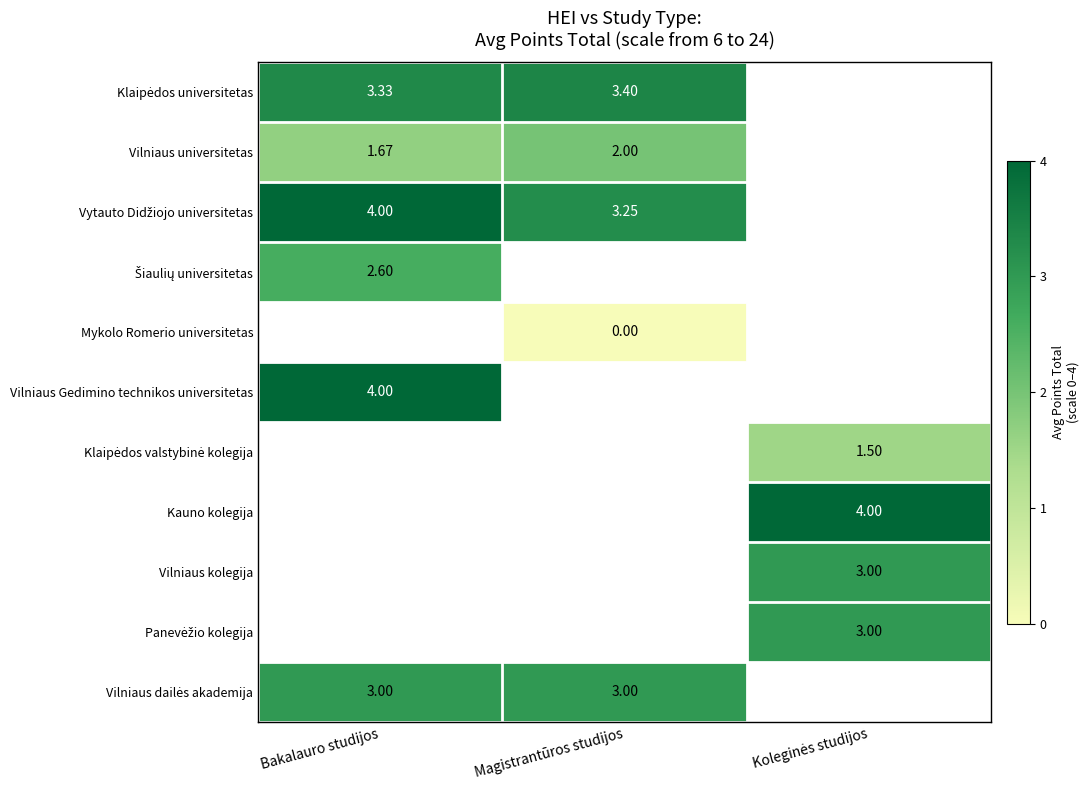

What is the highest value of the Vytauto Didžiojo universitetas series?

4.0